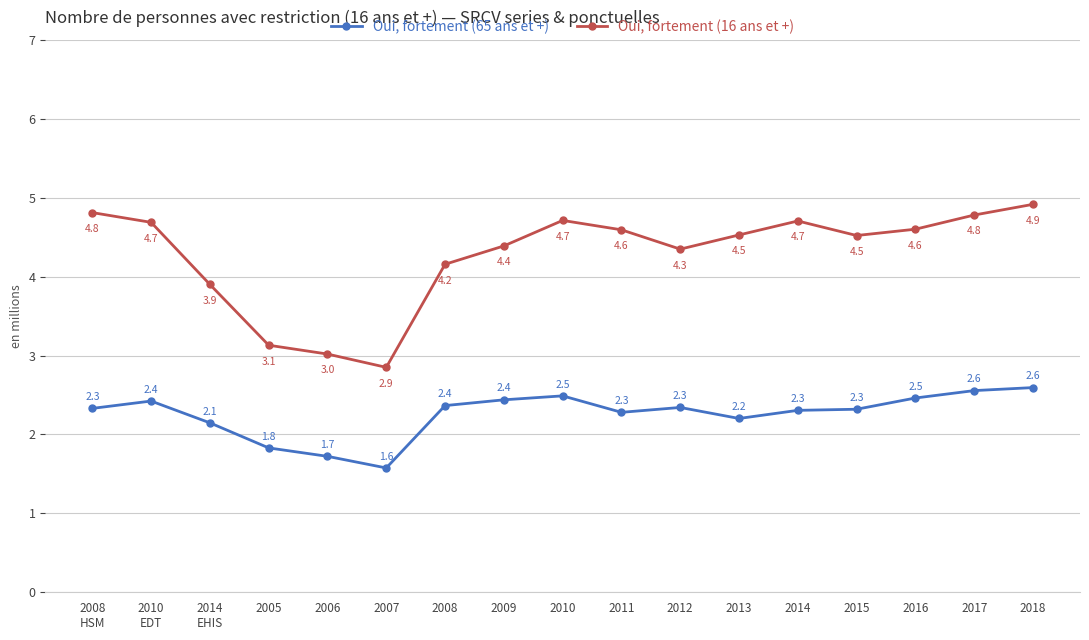

True or false: Oui, fortement (16 ans et +) has more than 1 points higher than both neighbors.

True